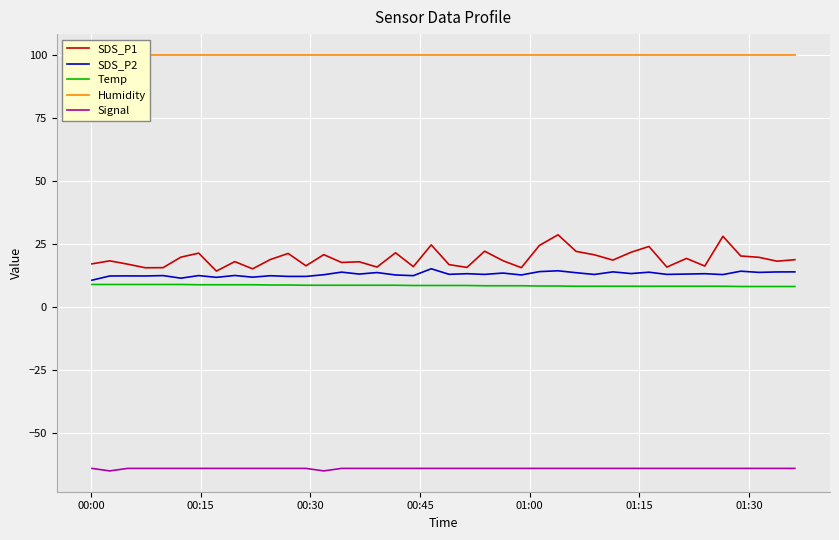

Does the chart display data point markers on the line(s)?

No